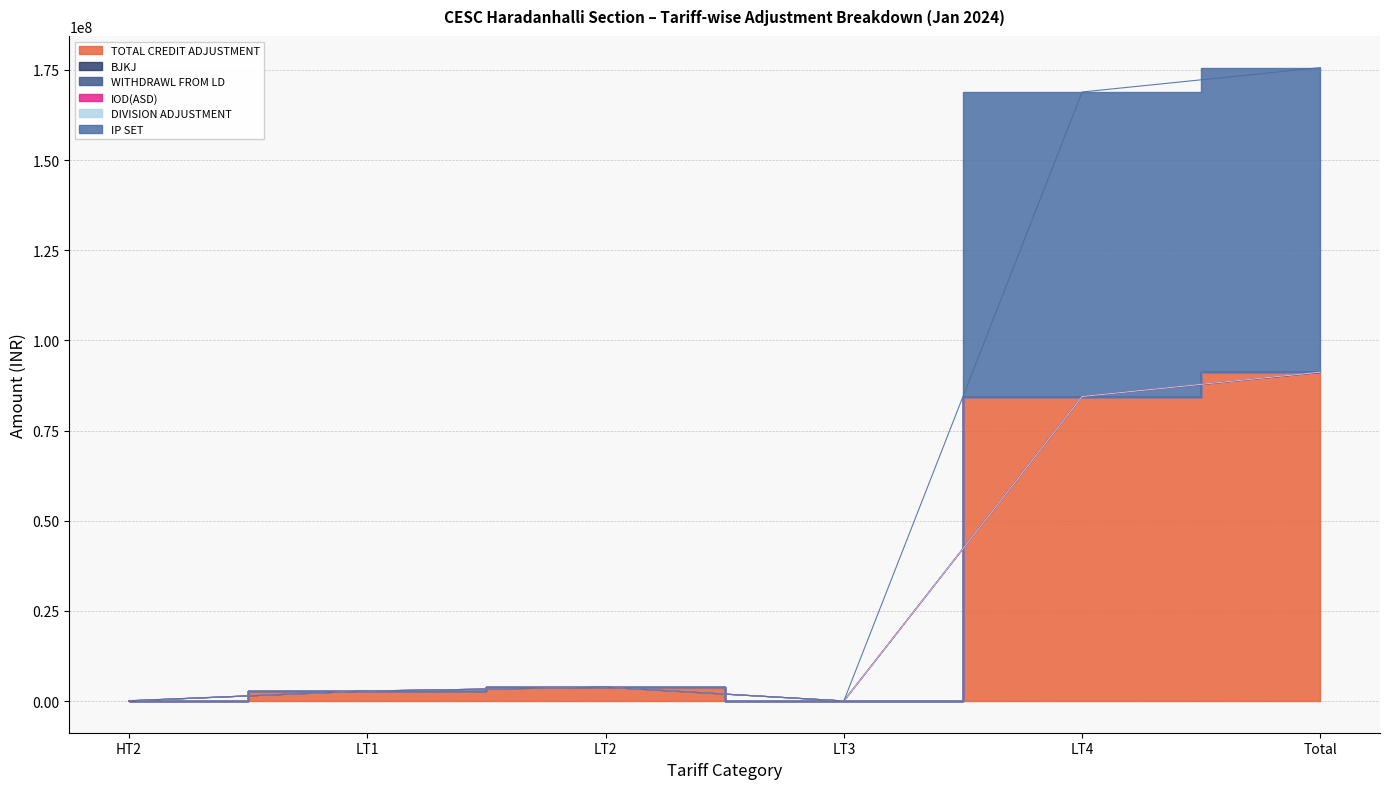

What is the total value across all series at HT2?

105000.0